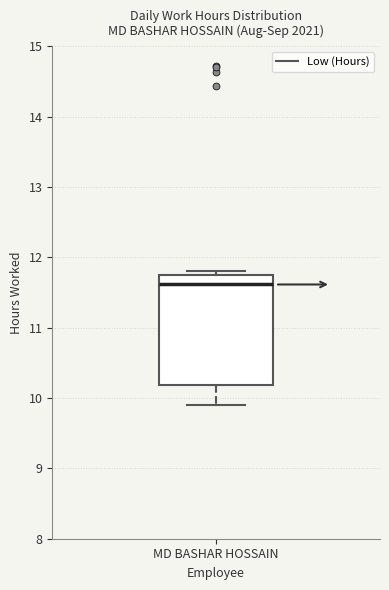

Read this box plot against the y-axis: the position of the median line, the range covered by the box, and the ends of both whiskers. The values are not printed on the chart, so give them approximately, as read against the axis.

median 11.6, box 10.2 to 11.8, whiskers 9.9 to 11.8 (just above the box's upper edge)